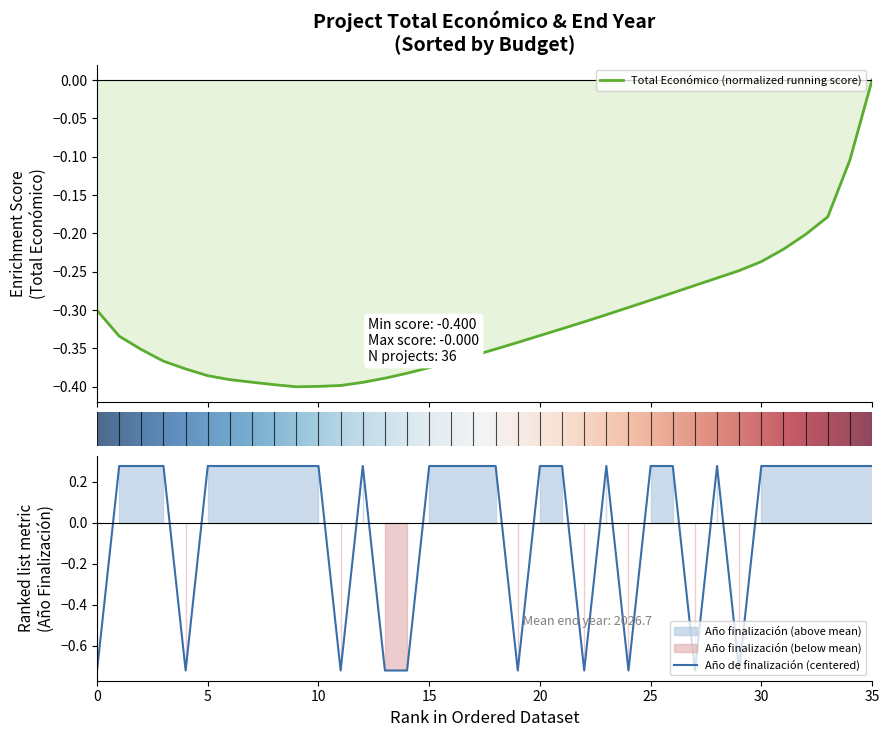

How many interior local peaks (higher than both neighbors) does the data have?

3